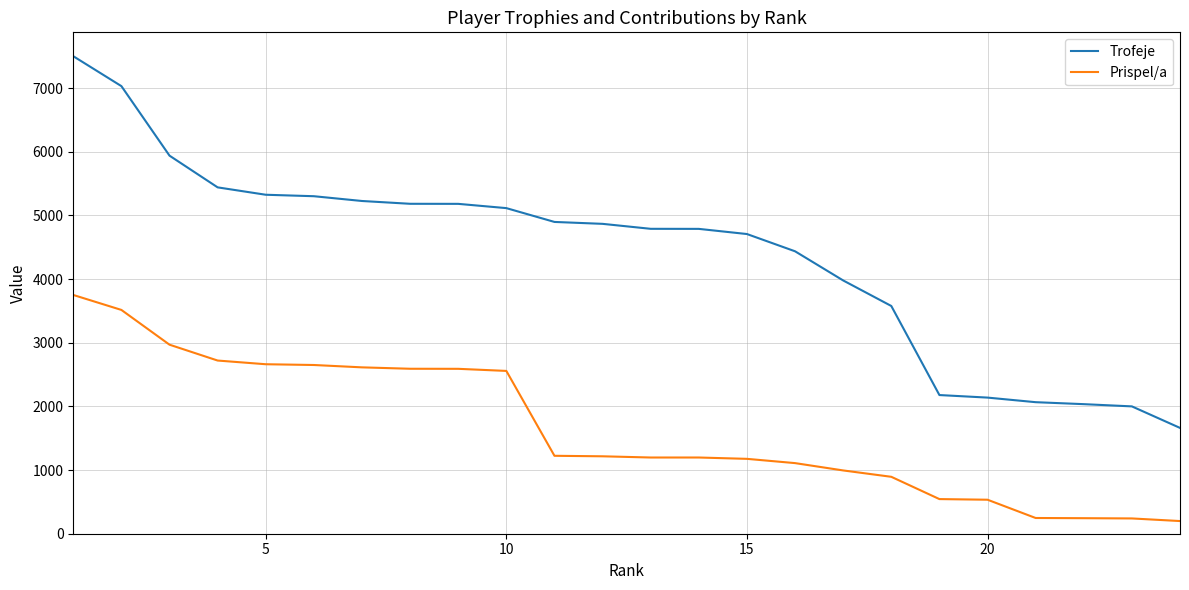

Is this an area chart (filled region under the line)?

No